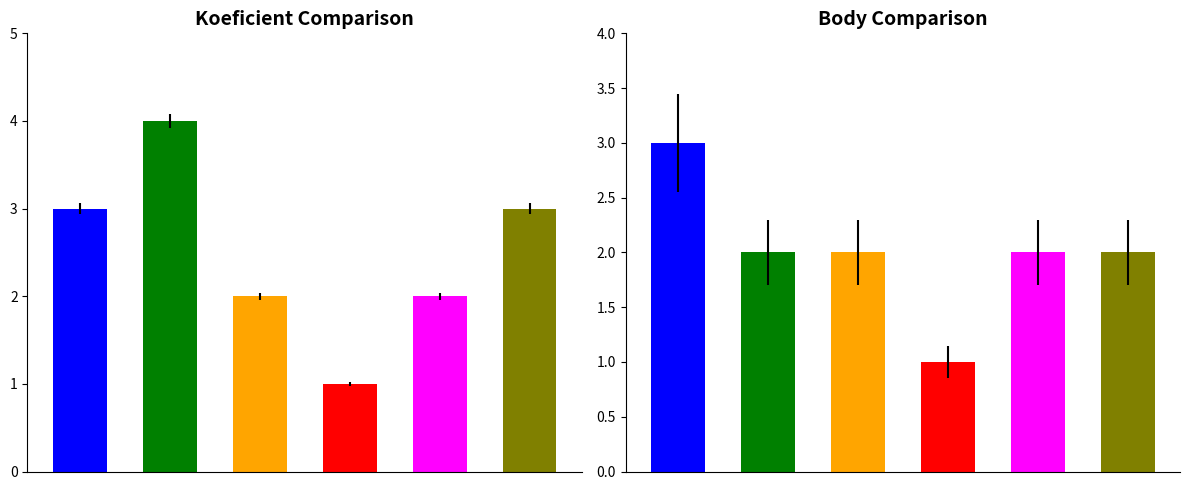

Count the Body values in the range 2 to 3.

5